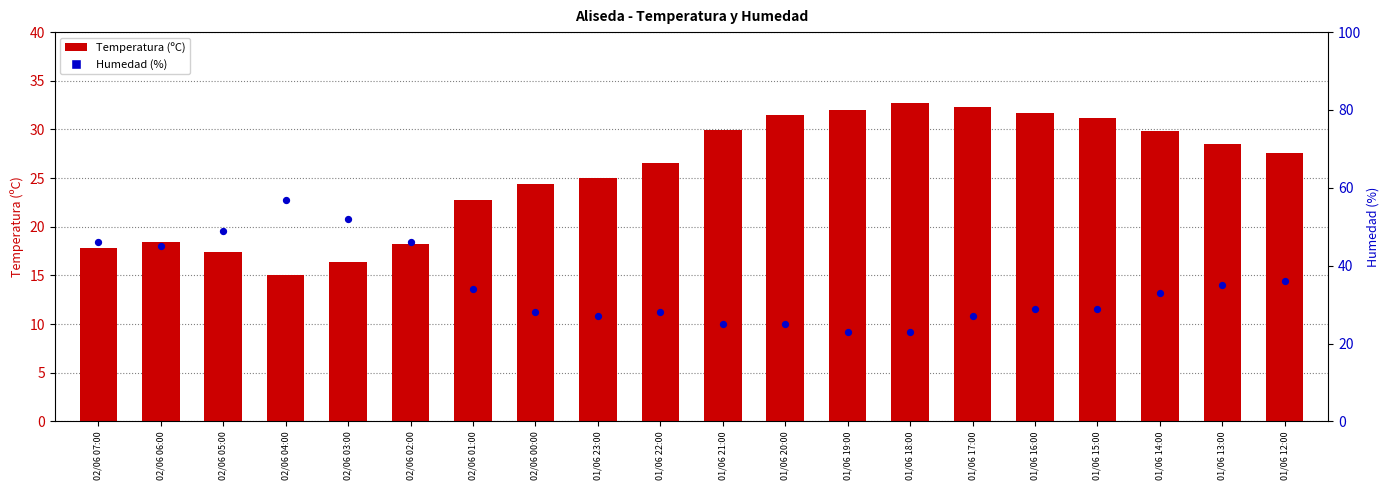

Which series has the largest total across all categories?

Humedad (%)